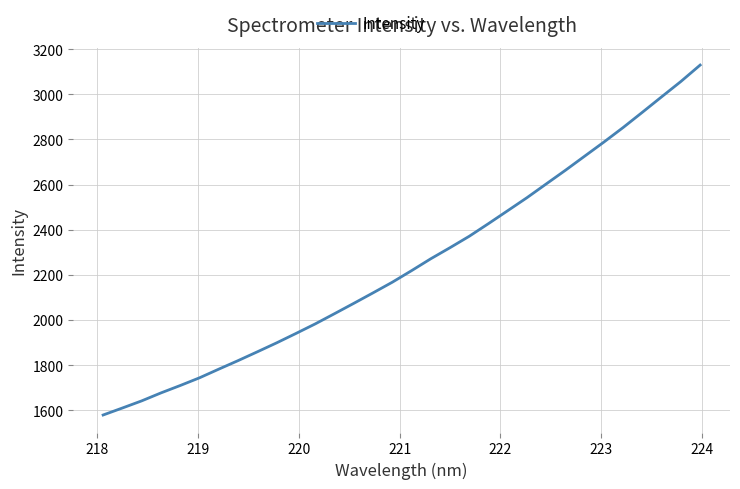

Reading right to left, list all the values displayed in this chart.

3129.8	3057.1	2989.2	2920.8	2853.2	2788.8	2726.2	2663.7	2603.0	2542.1	2484.5	2427.1	2371.0	2320.4	2271.2	2218.4	2167.2	2120.0	2073.6	2027.7	1982.5	1940.2	1898.6	1859.0	1820.0	1782.2	1743.8	1709.7	1676.9	1641.6	1610.0	1578.9